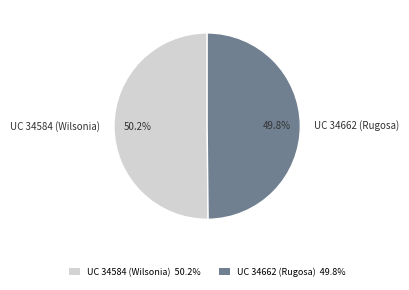

Approximately how many times larger is the value at UC 34662 (Rugosa) compared to UC 34584 (Wilsonia)?

1.0